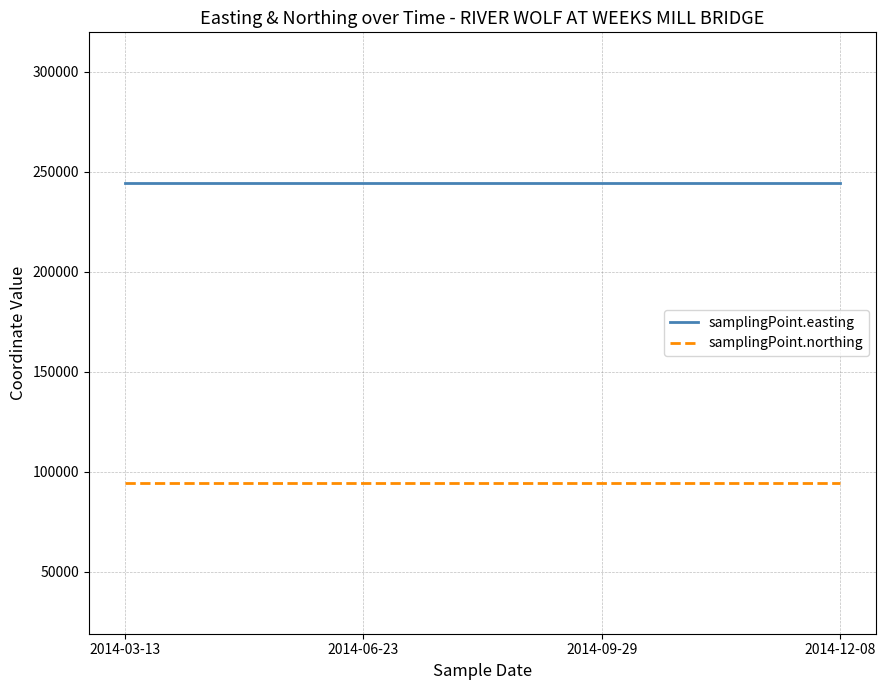

What value does the samplingPoint.northing series have at 2014-03-13?

94230